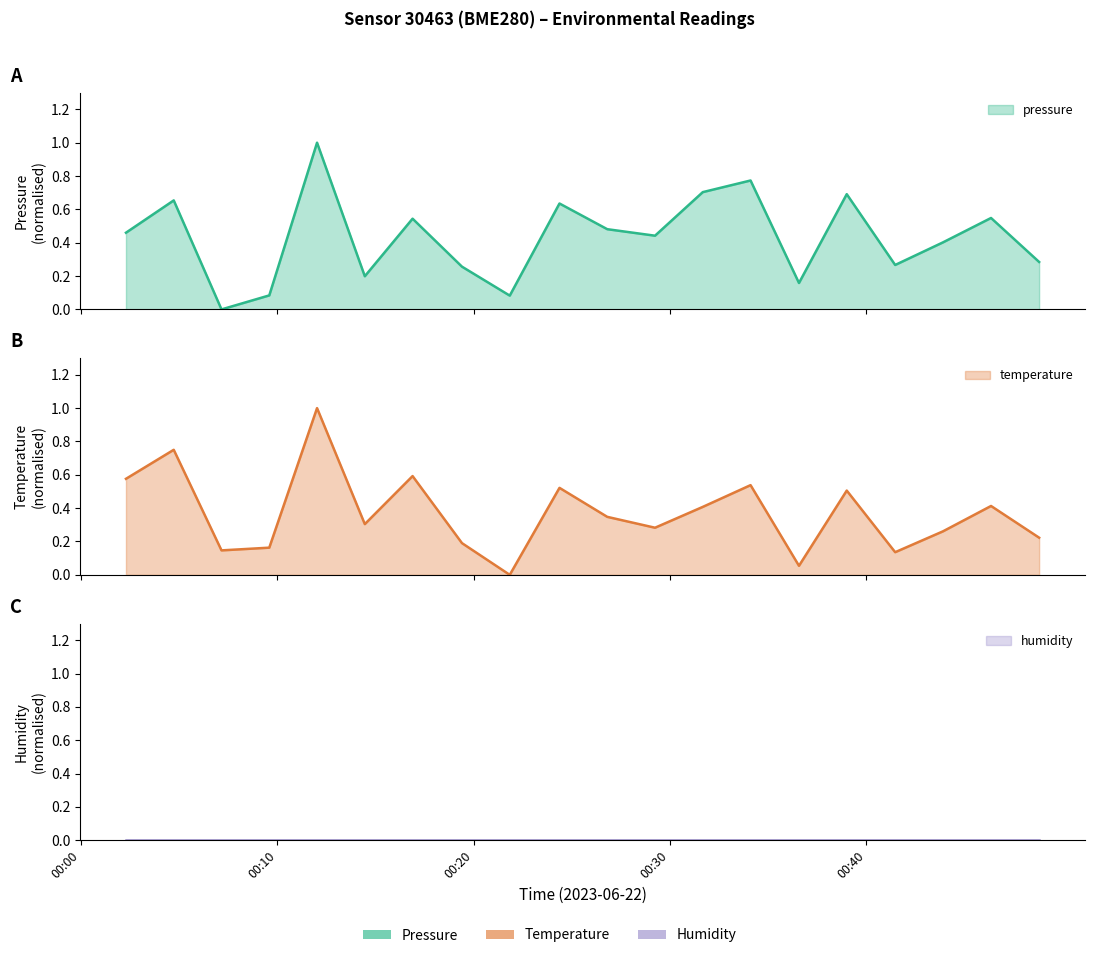

What is the difference between the maximum and minimum values in the temperature series?

1.0